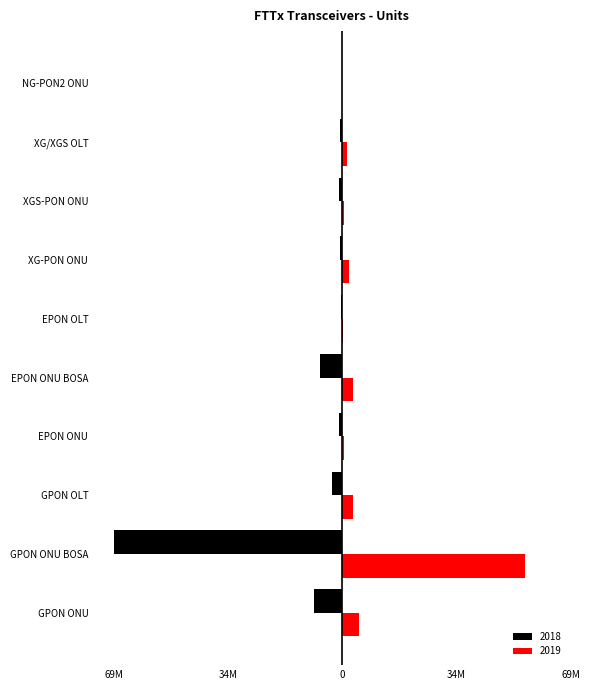

What is the difference between the highest and lowest values at EPON ONU?

1473013